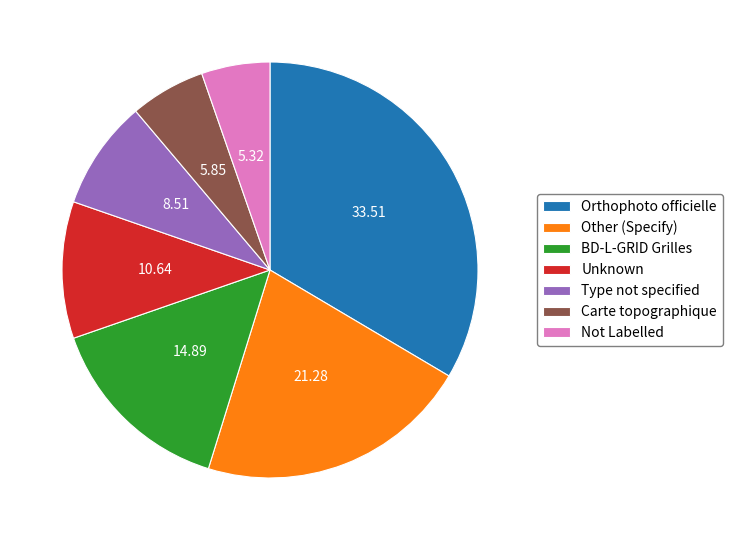

Combined, do Other (Specify) and Type not specified account for over 50%?

No